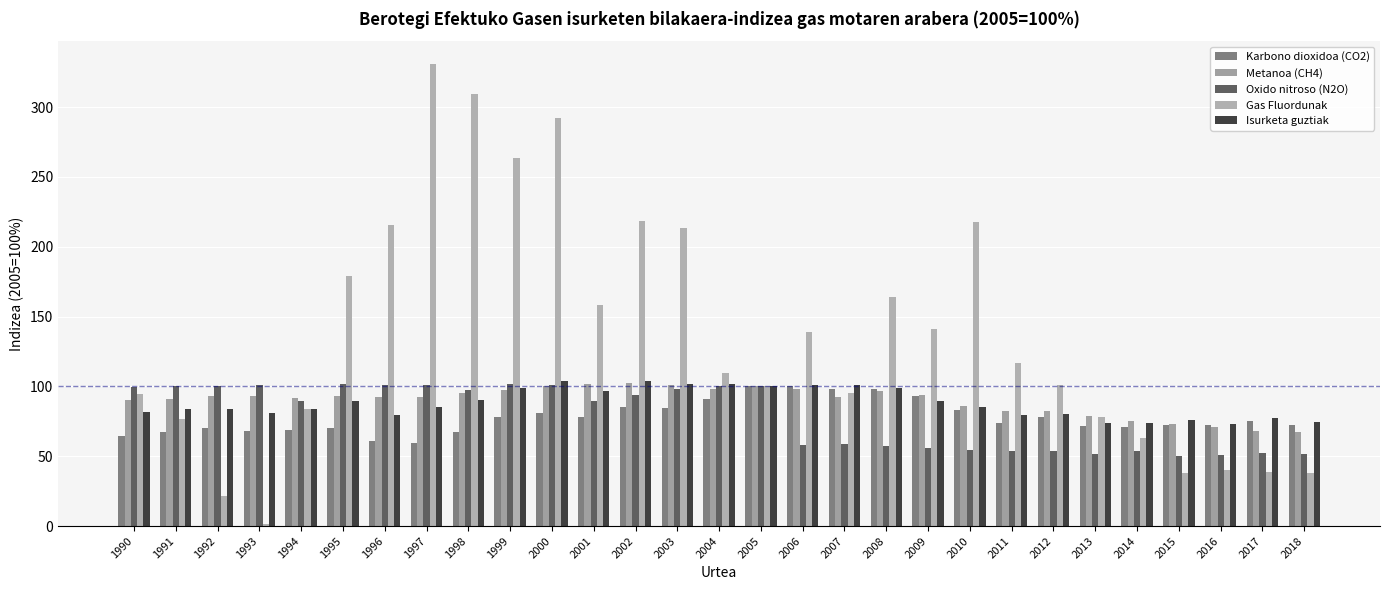

The Isurketa guztiak series shows 142.8 at 2008. True or false?

False